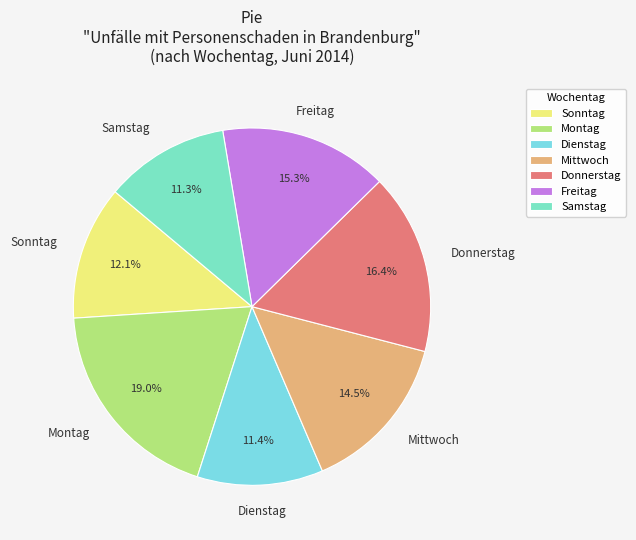

Does Dienstag account for over 50% of the chart?

No